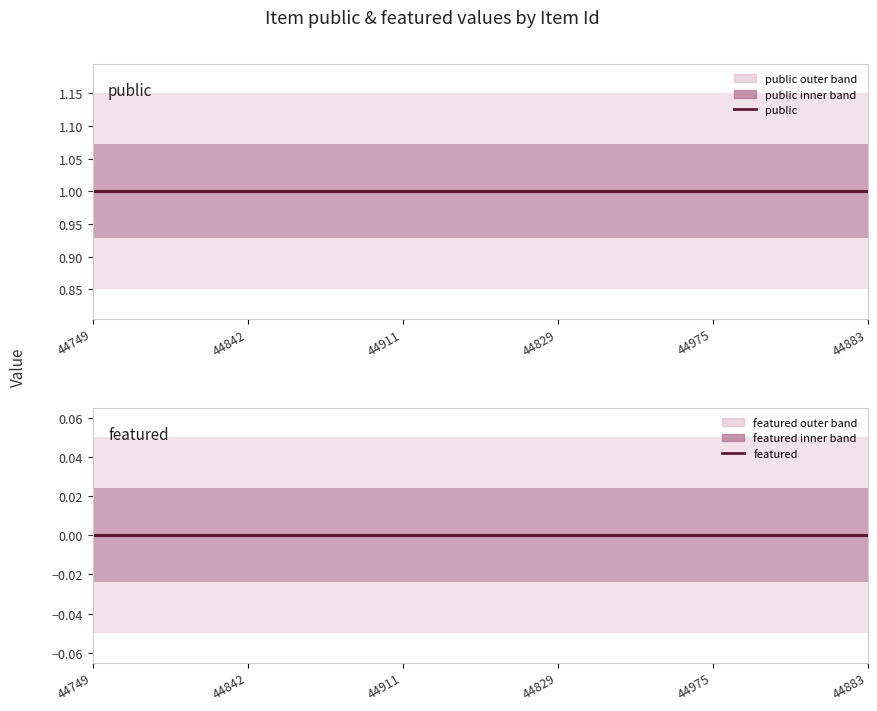

What is the sum of the public values at 44842 and 44975?

2